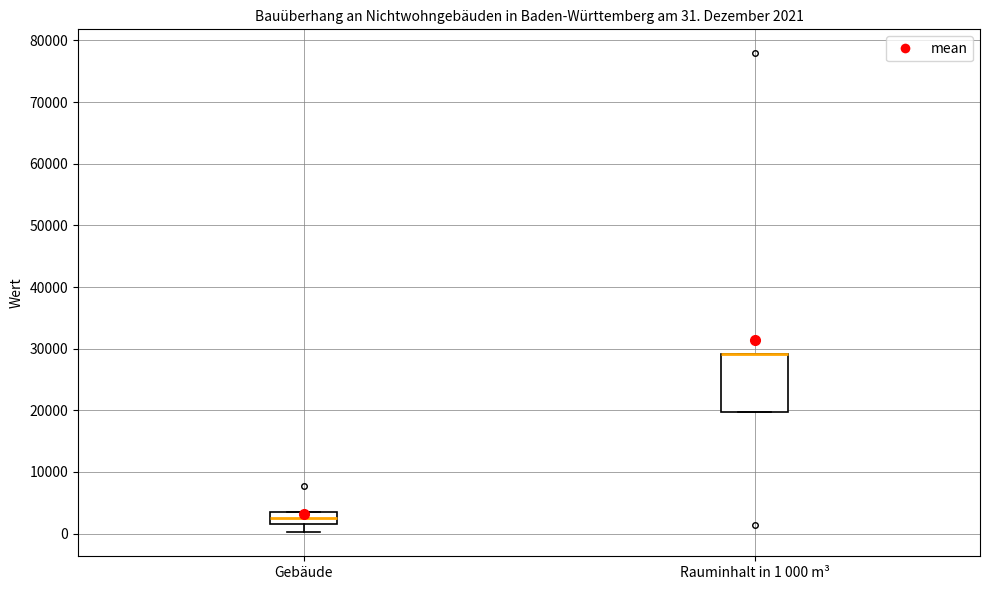

Which box is the tallest, from its lower edge to its upper edge?

Rauminhalt in 1 000 m³